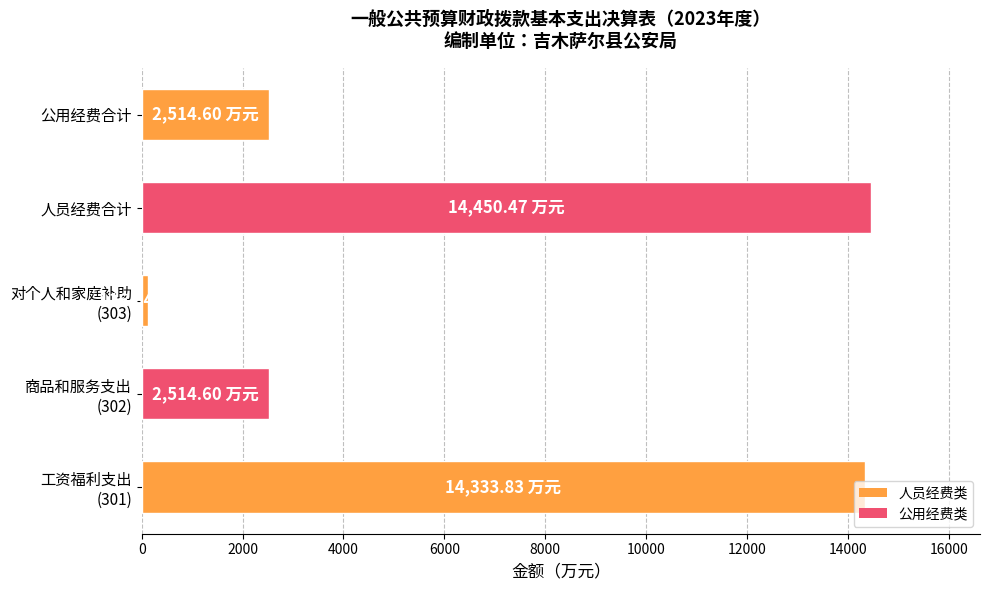

What is the difference between the maximum and minimum values?

14333.8